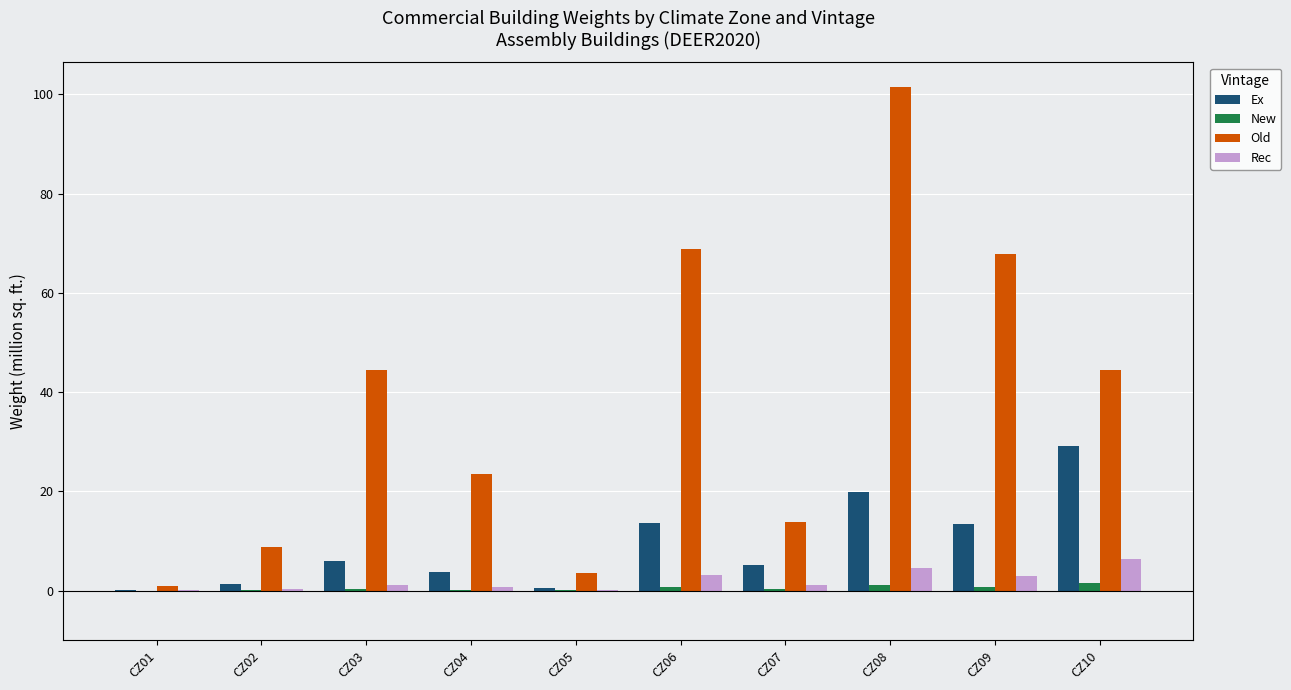

True or false: Rec has a value of 0.1 at CZ05.

True